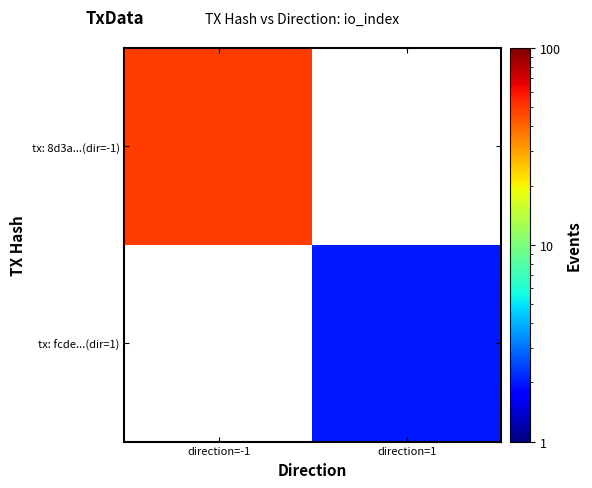

Is the value of tx: fcde...(dir=1) at direction=1 greater than the value of tx: 8d3a...(dir=-1) at direction=-1?

No